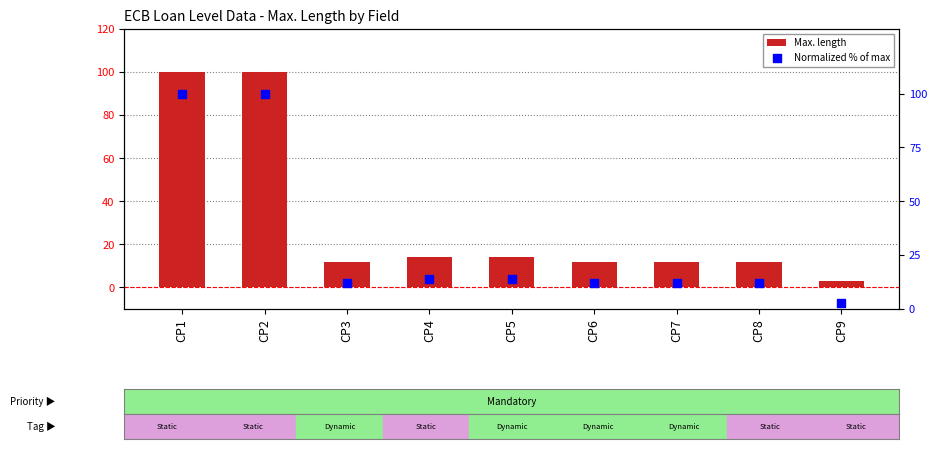

Which series contains the highest Y value?

Max. length